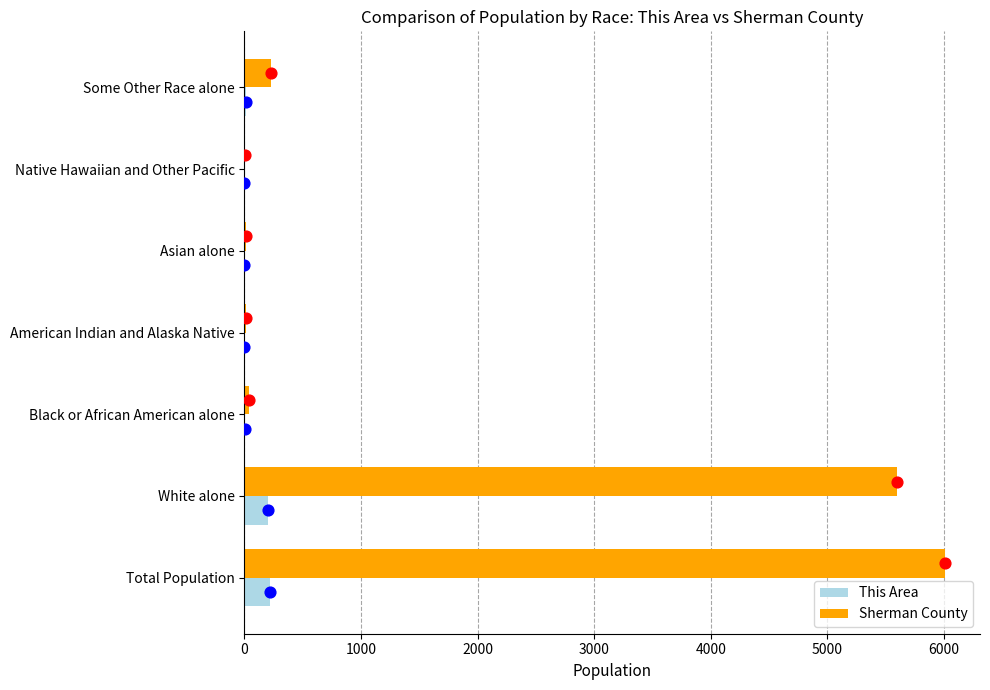

Is it true that This Area equals 0 at Native Hawaiian and Other Pacific?

True